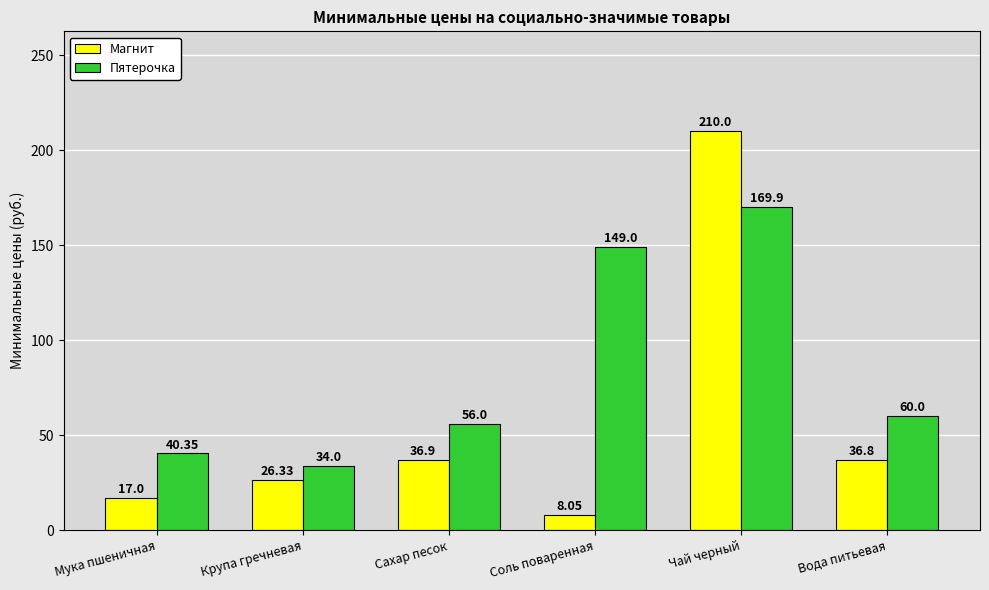

What is the maximum value shown in the chart?

210.0